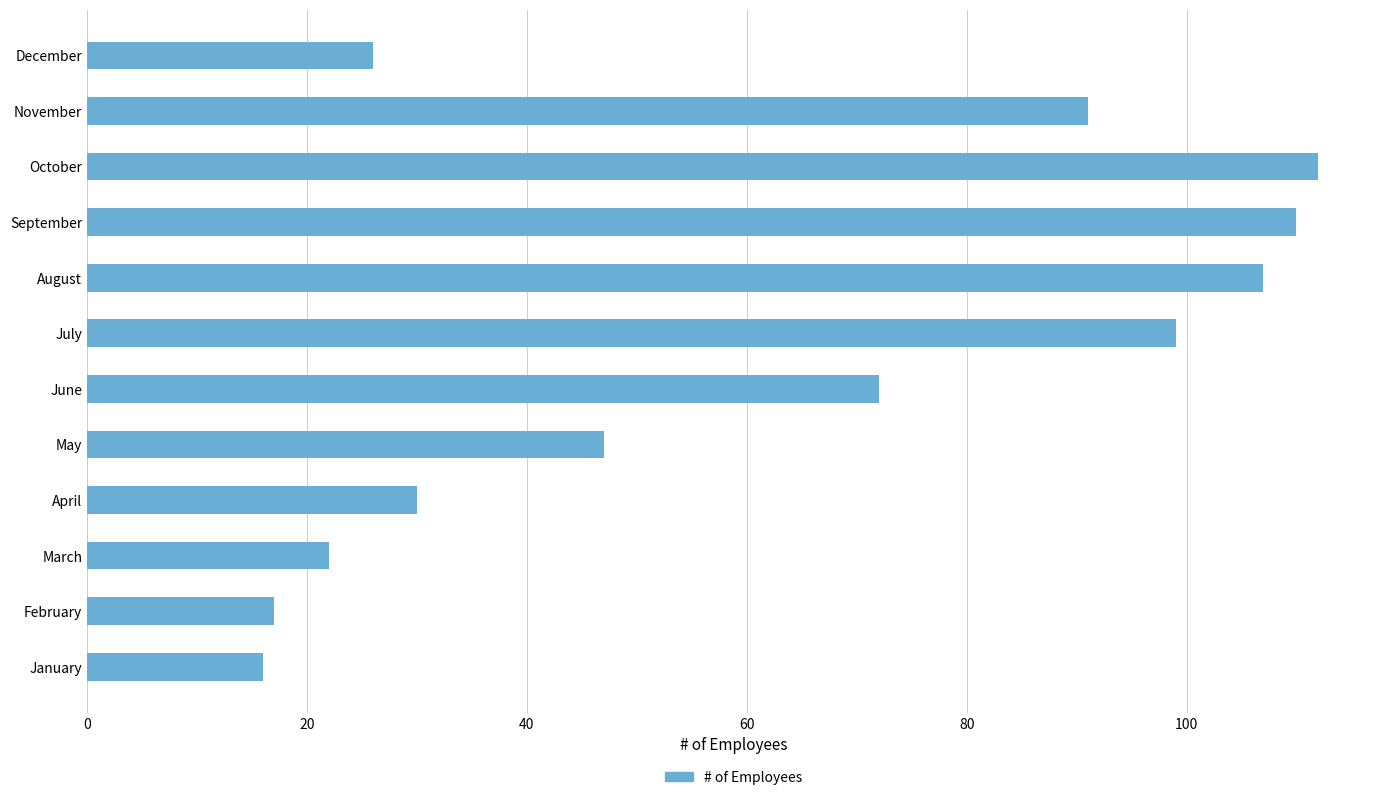

Between May and March, which is larger?

May